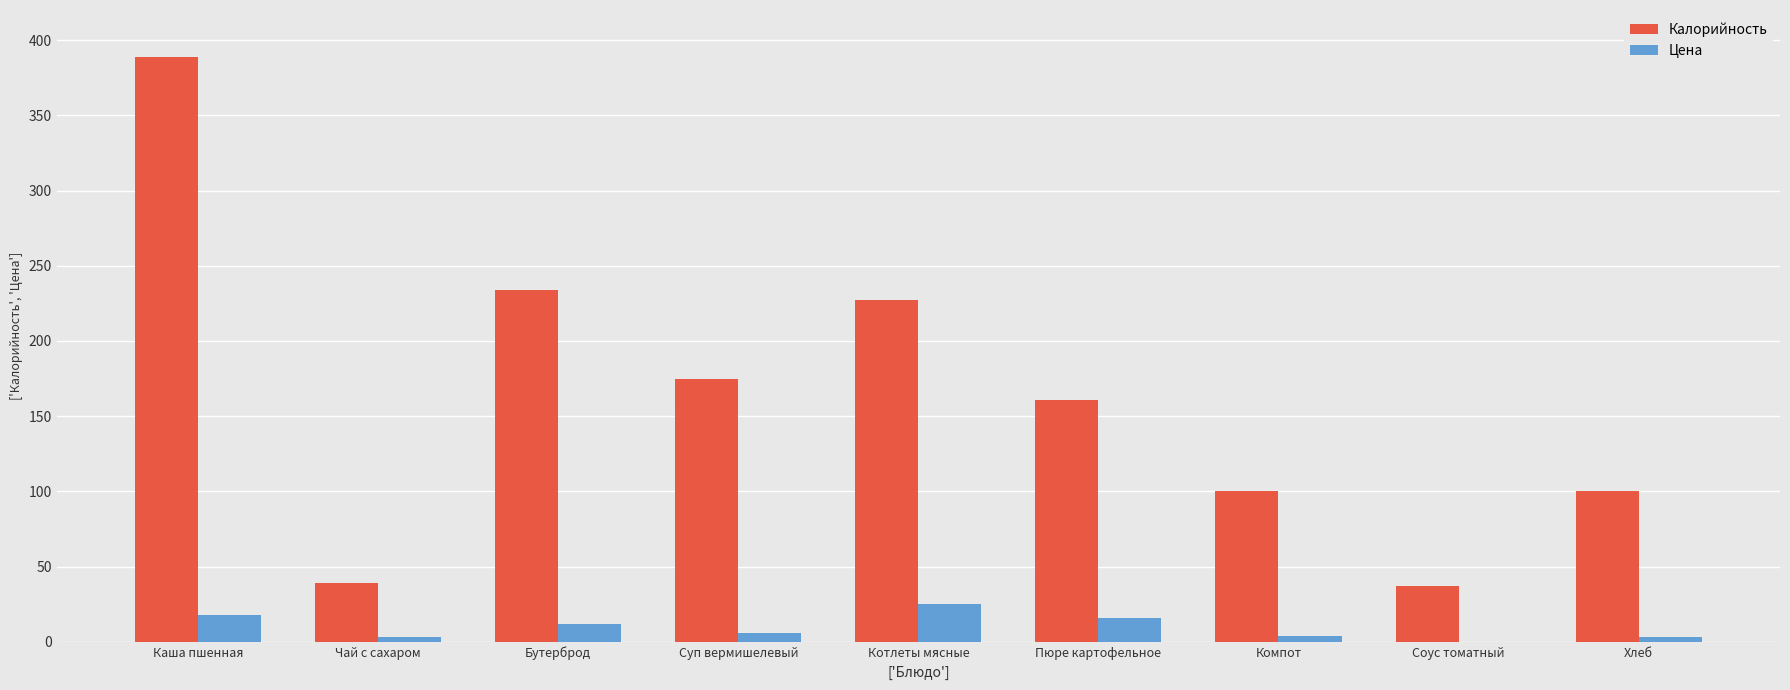

Which series has the largest total across all categories?

Калорийность